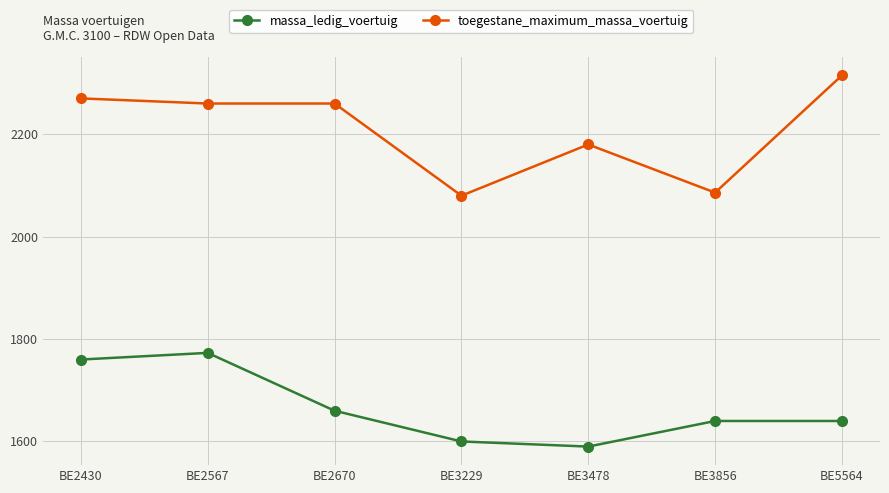

True or false: massa_ledig_voertuig and toegestane_maximum_massa_voertuig cross at least once.

False